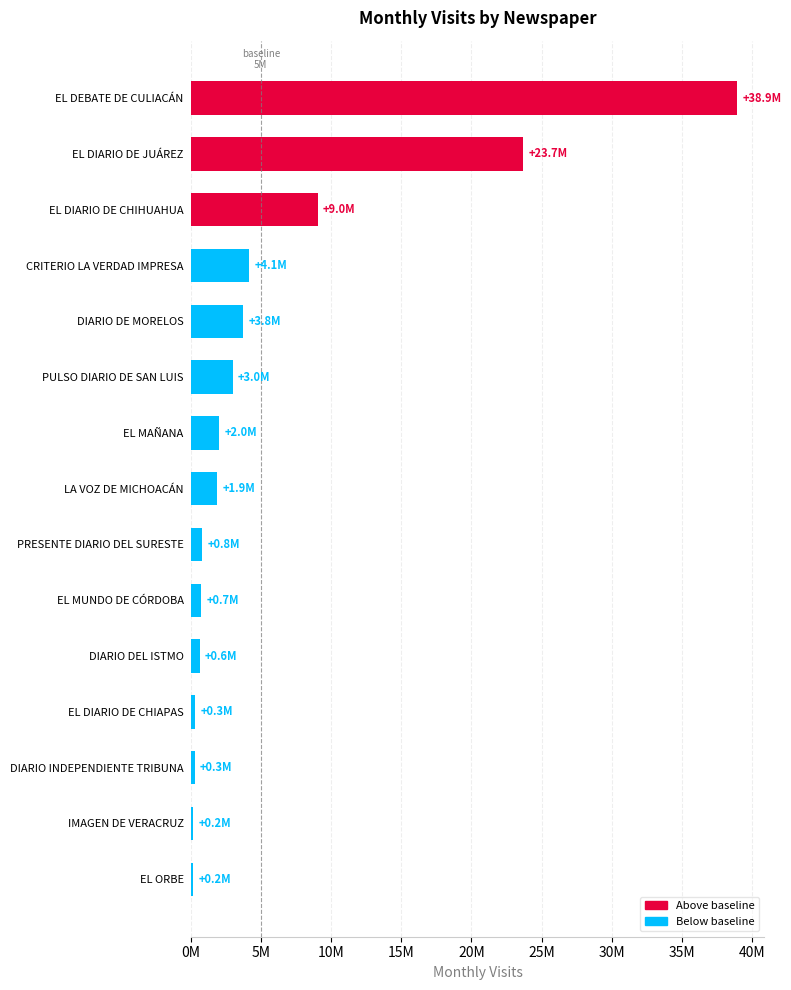

What is the difference between the values at EL DIARIO DE CHIHUAHUA and EL DIARIO DE JUÁREZ?

14655908